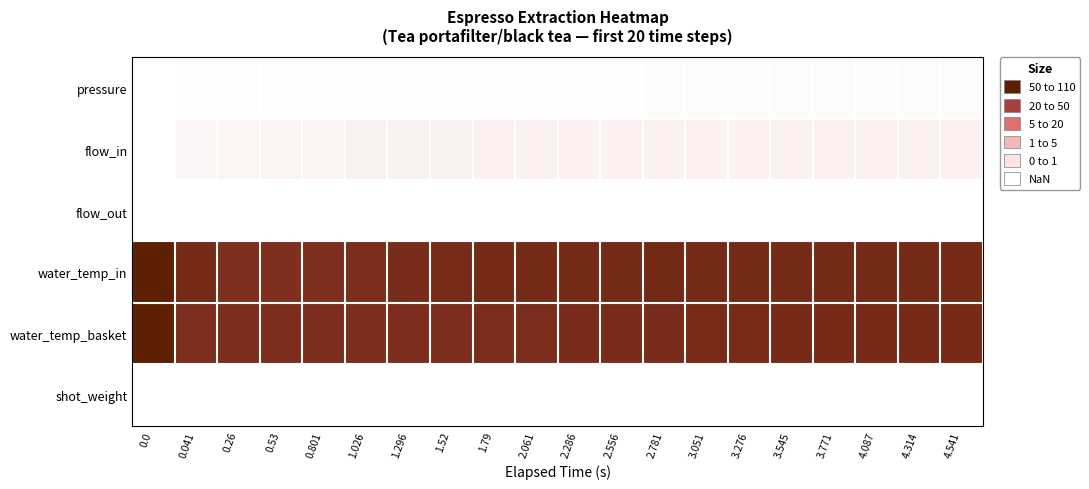

Rank the series by their maximum value, from lowest to highest.

shot_weight, flow_out, pressure, flow_in, water_temp_in, water_temp_basket